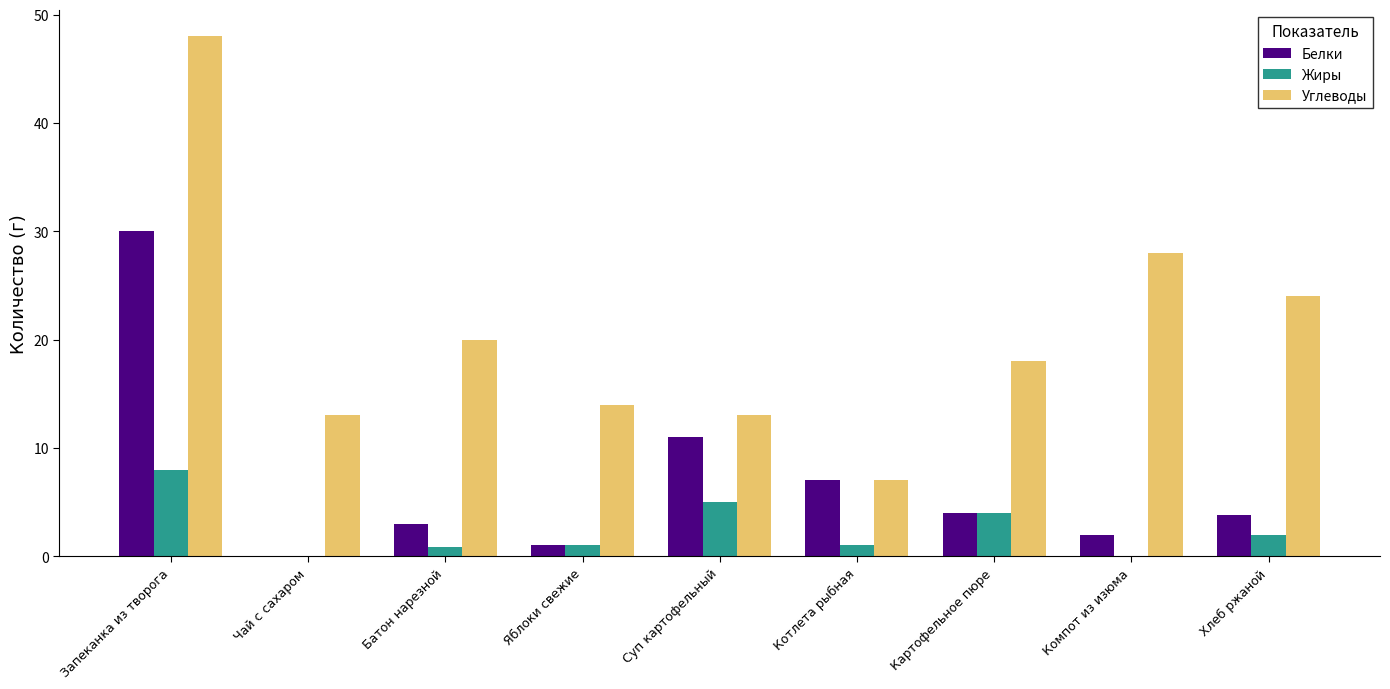

At which category is the sum across all series the highest?

Запеканка из творога